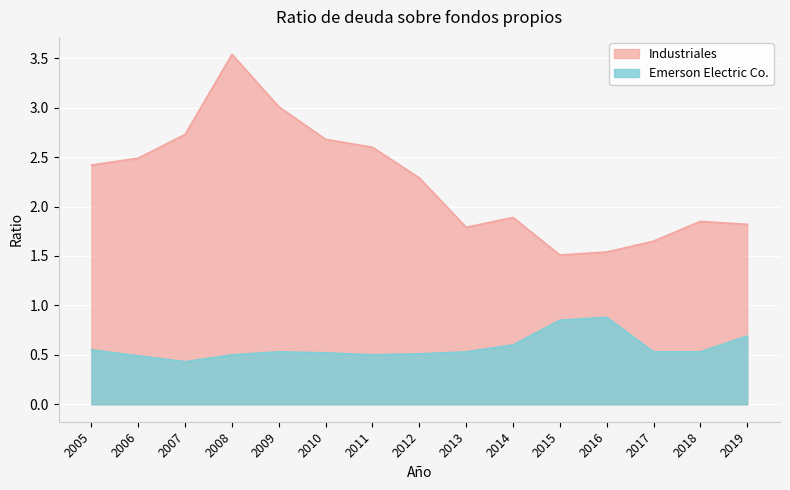

What is the average value of the Industriales series?

2.3